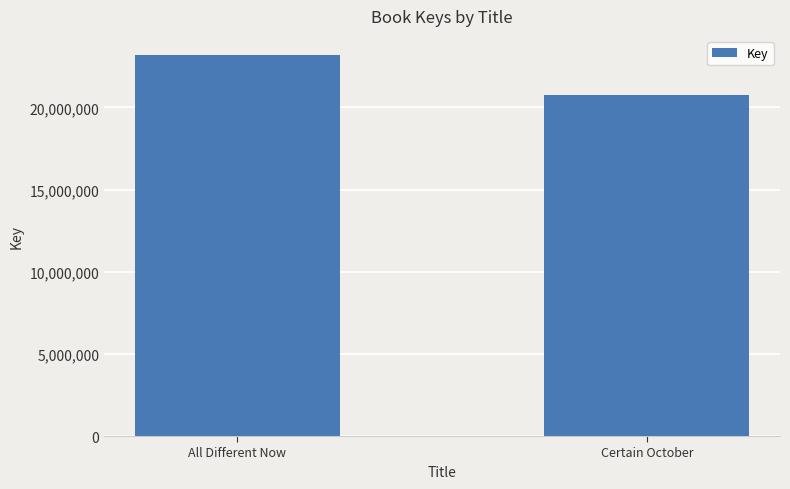

Approximately how many times larger is the value at All Different Now compared to Certain October?

1.1